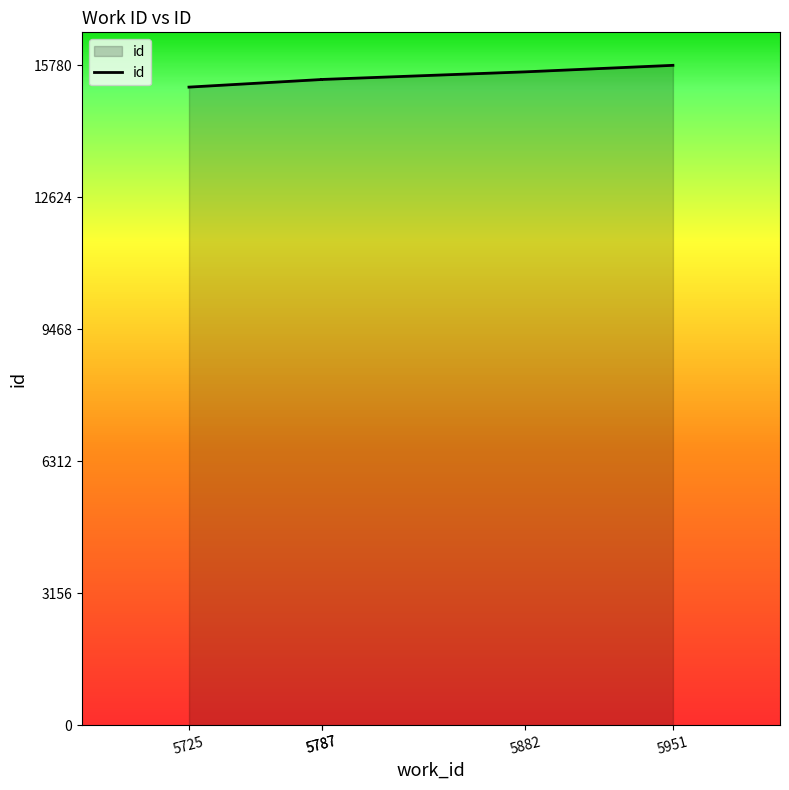

Which has a higher value, 5787 or 5725?

5787